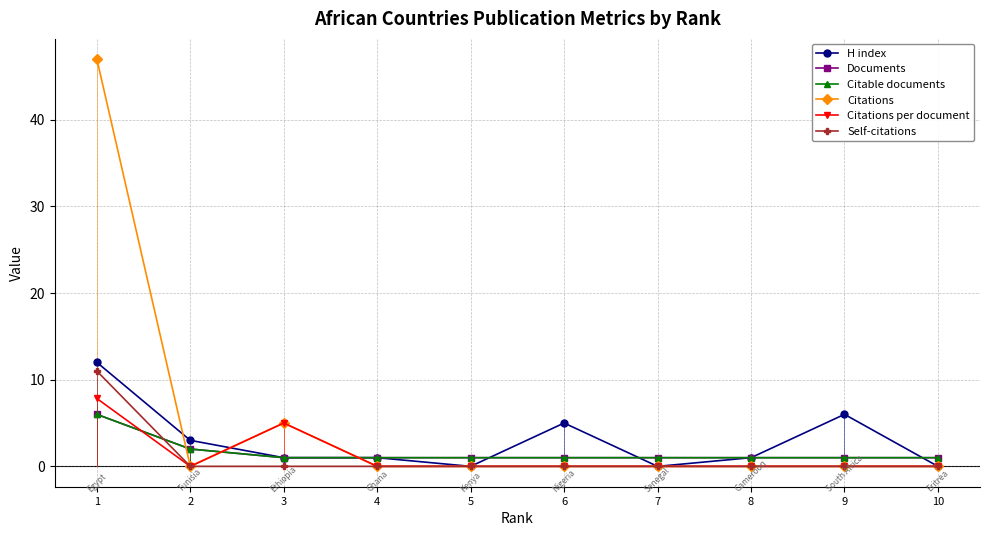

At which label does H index reach its peak?

1